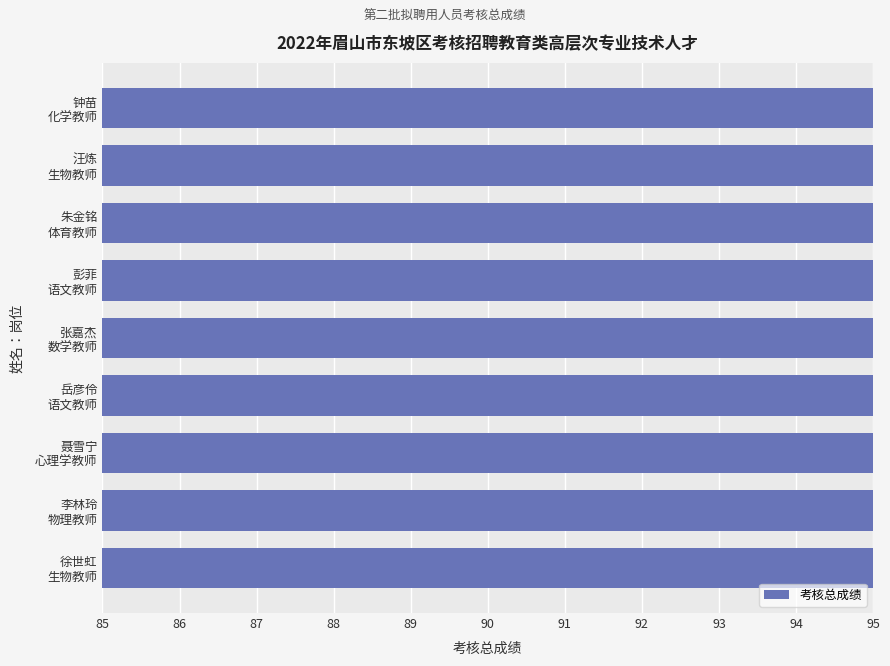

What is the average value?

91.4